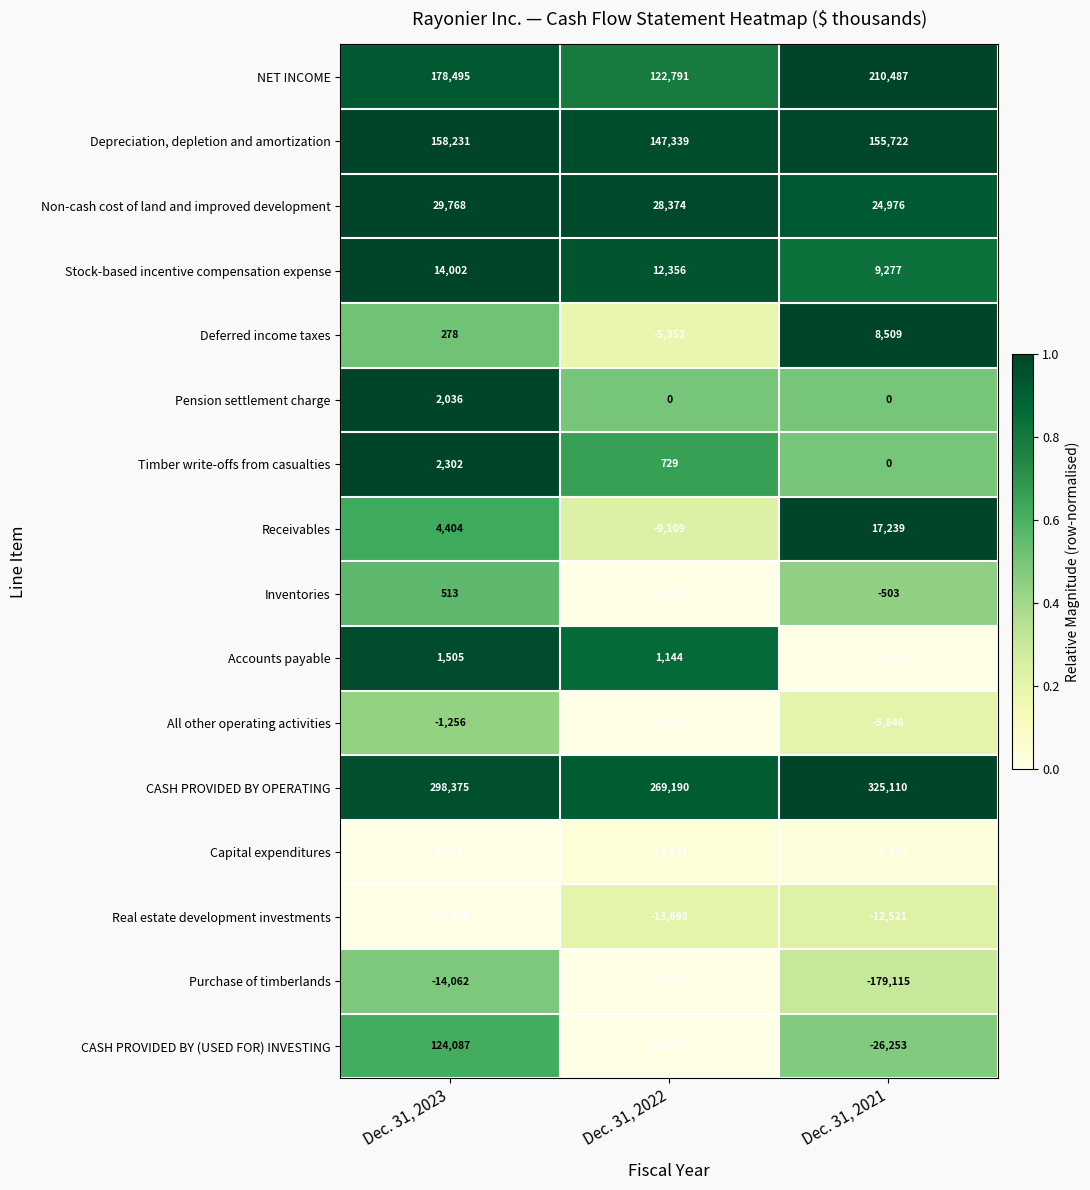

At which category is the sum across all series the highest?

Dec. 31, 2023